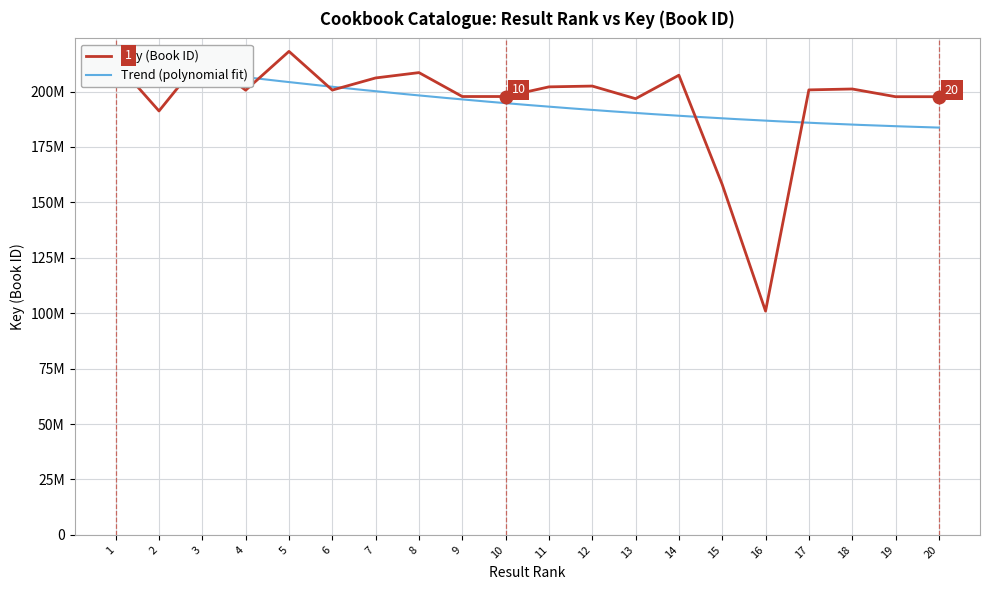

Rank the categories by value from lowest to highest.

16, 15, 2, 13, 19, 20, 9, 10, 4, 6, 17, 18, 11, 12, 7, 14, 8, 1, 3, 5